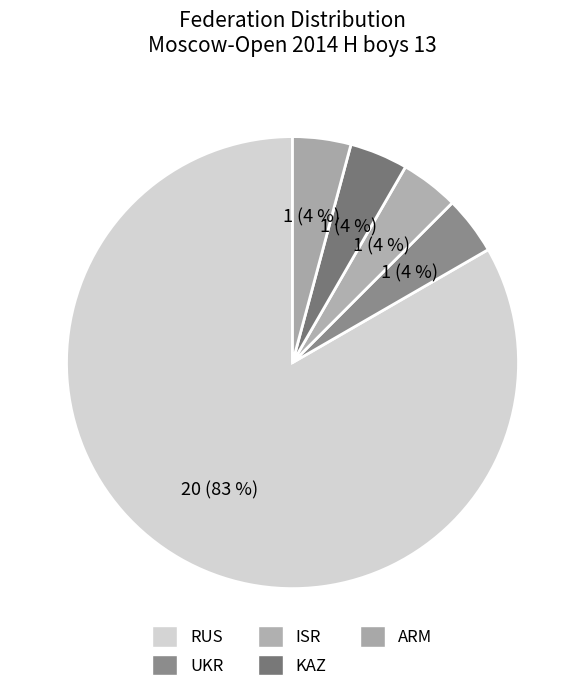

Which category has the biggest portion of the pie?

RUS